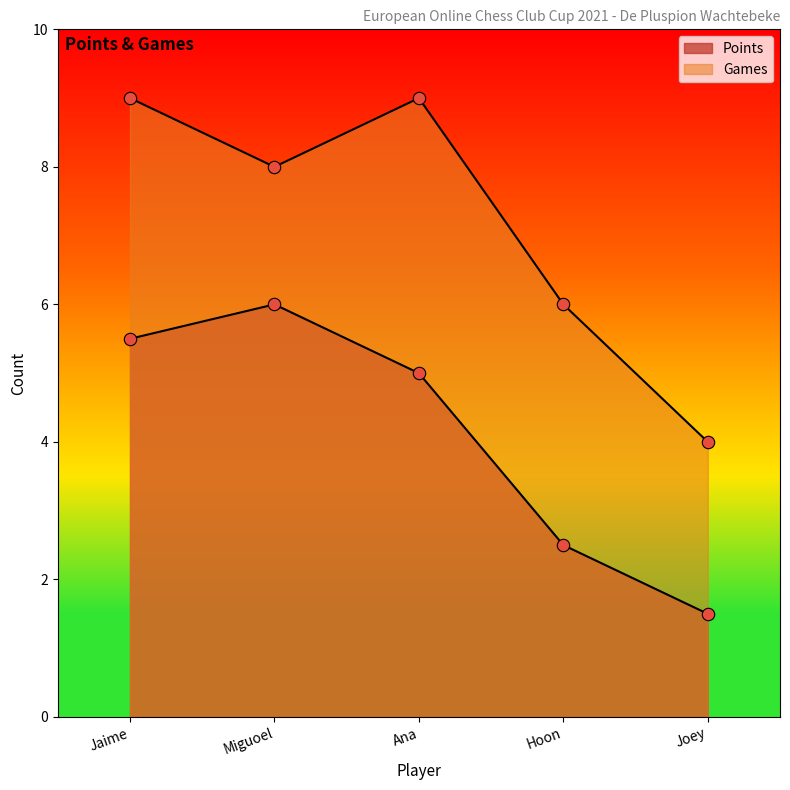

Is the value of Points at Jaime greater than the value of Games at Ana?

No